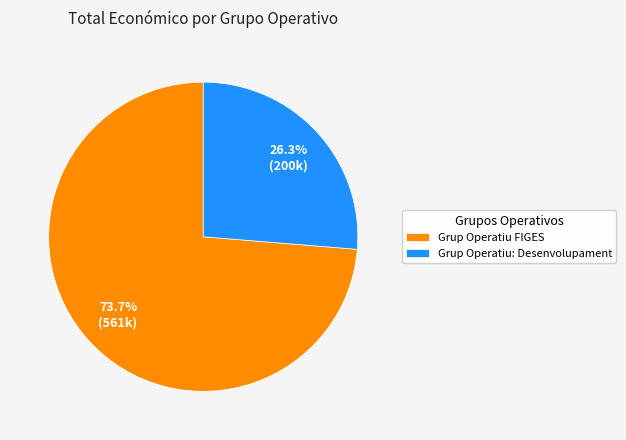

Is the sum of Grup Operatiu: Desenvolupament and Grup Operatiu FIGES greater than half?

Yes